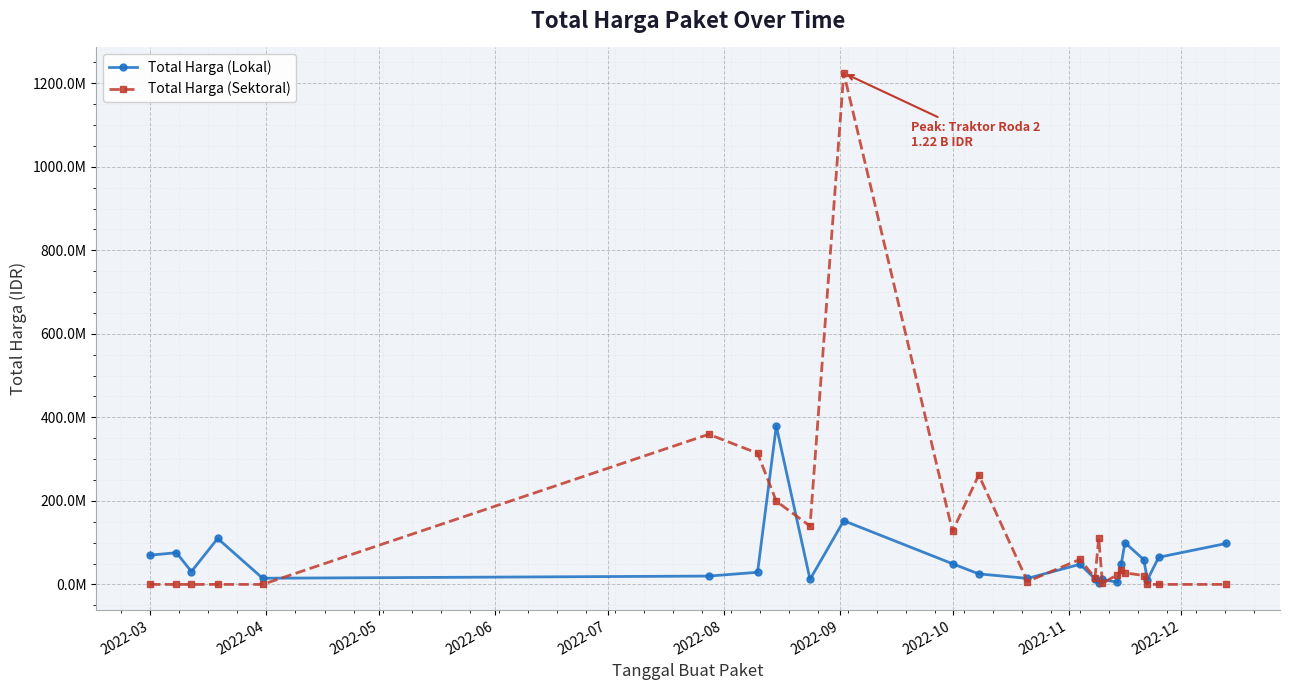

What is the sum of all Total Harga (Sektoral) values?

2928630175